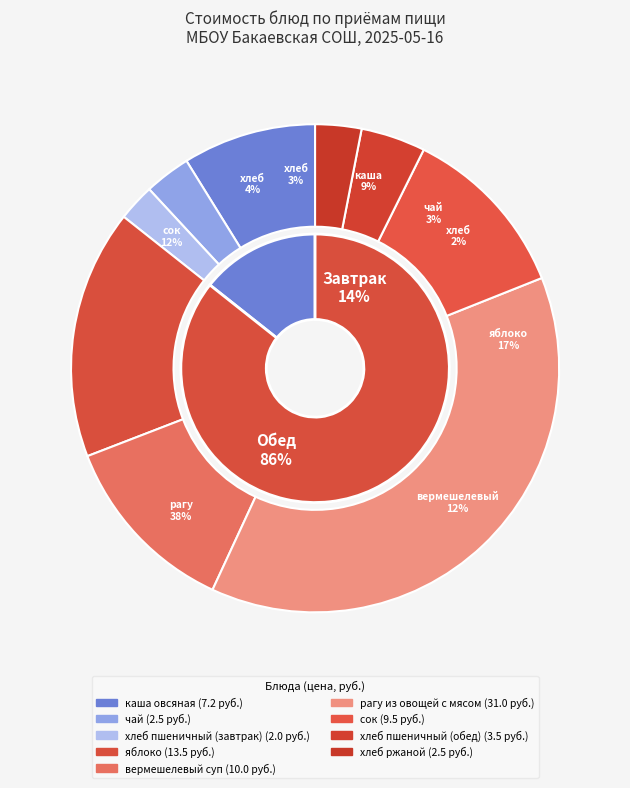

How many slices are in this pie chart?

9